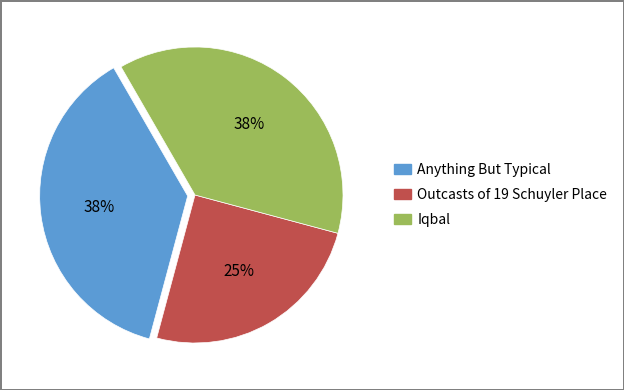

Do Anything But Typical and Outcasts of 19 Schuyler Place together represent more than half of the pie?

Yes